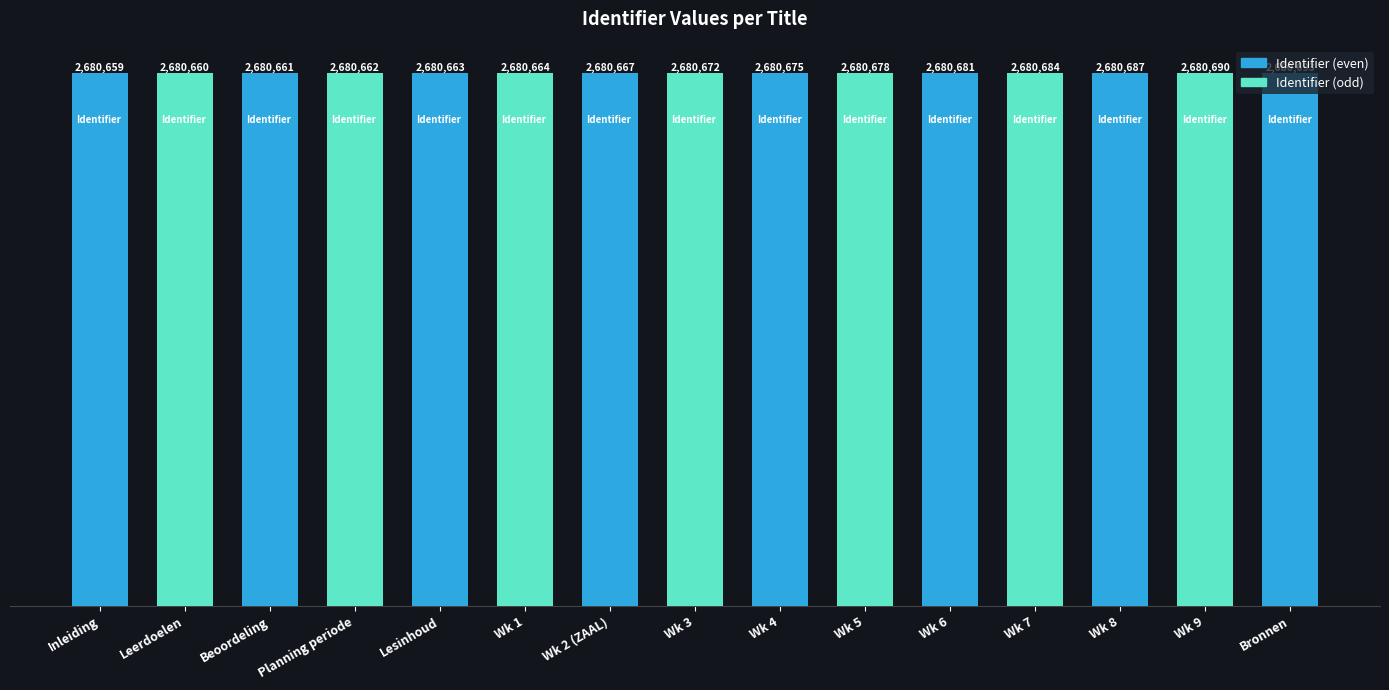

What is the approximate value at Wk 8?

2680687